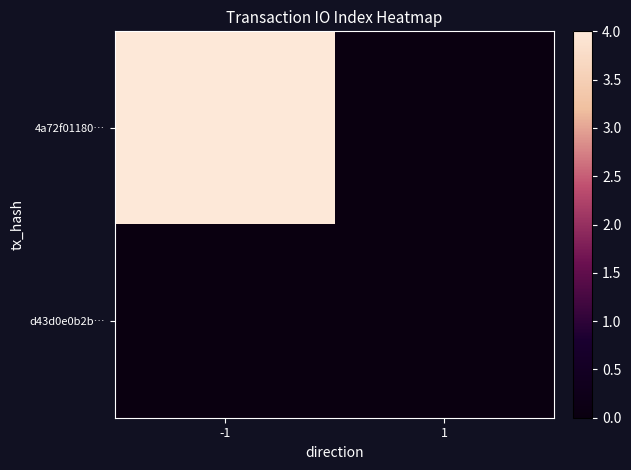

Reading right to left, what are all the values shown in this chart?

4a72f01180…: 1=0	-1=4
d43d0e0b2b…: 1=0	-1=0